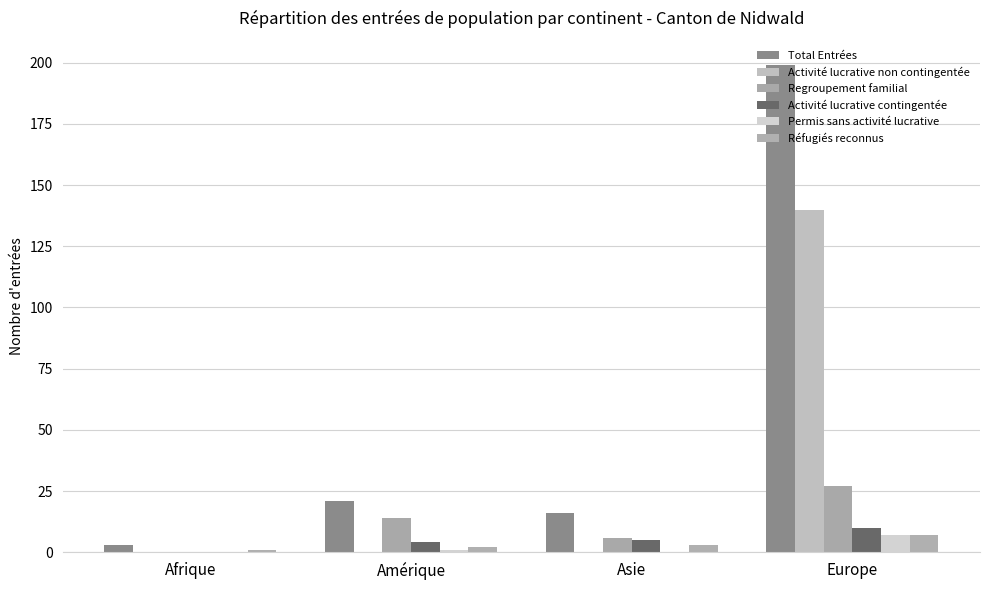

Read the Activité lucrative contingentée value at Europe, to the nearest 10.

10